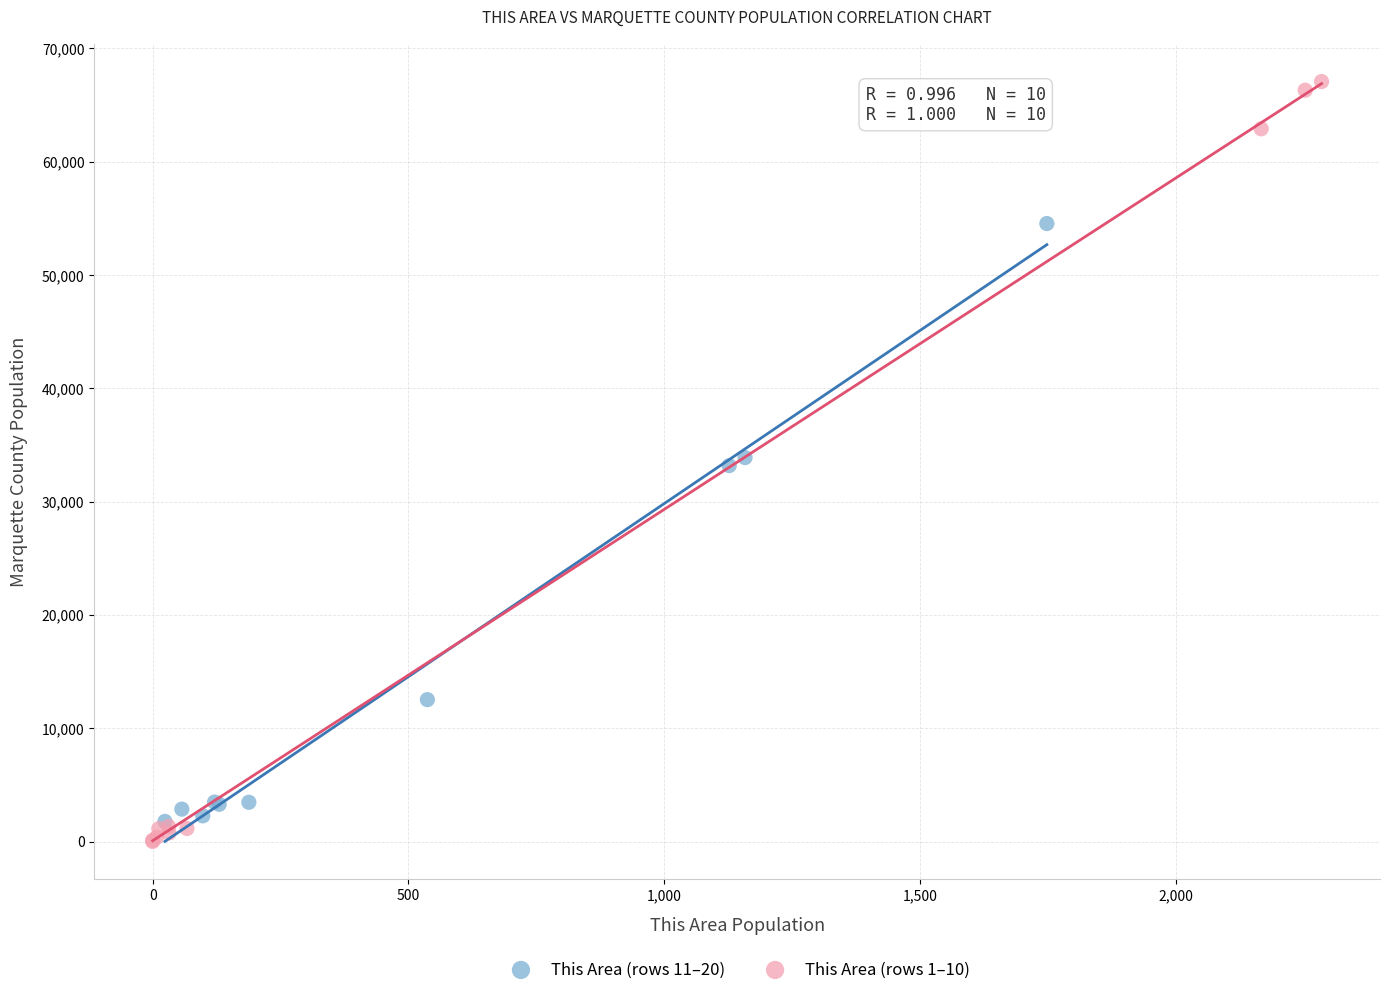

Which series reaches the maximum Y coordinate?

This Area (rows 1–10)